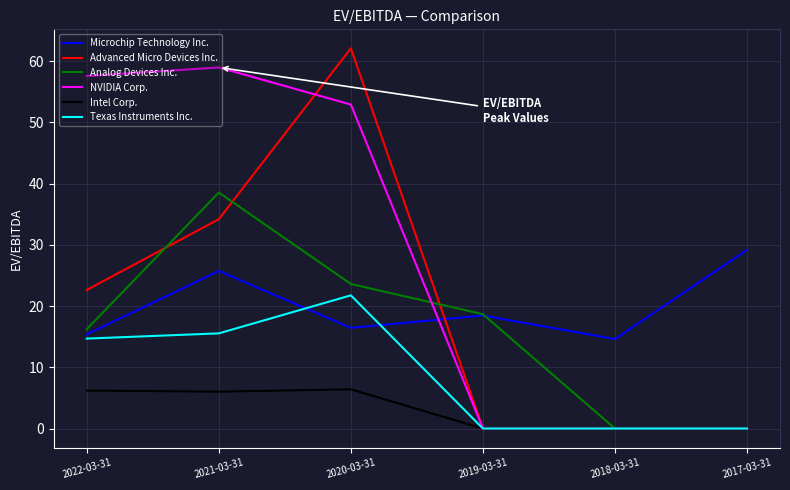

What is the sum of the Microchip Technology Inc. values at 2018-03-31 and 2019-03-31?

33.1